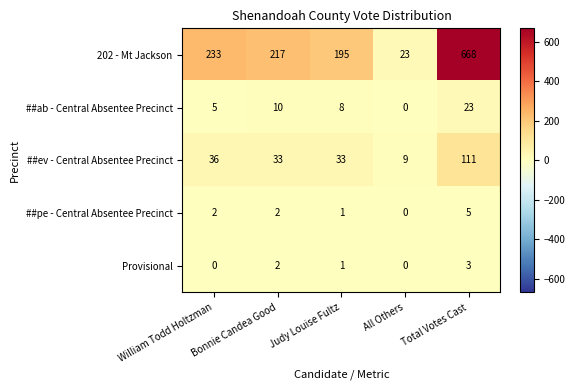

Which category has the highest value across all series?

Total Votes Cast